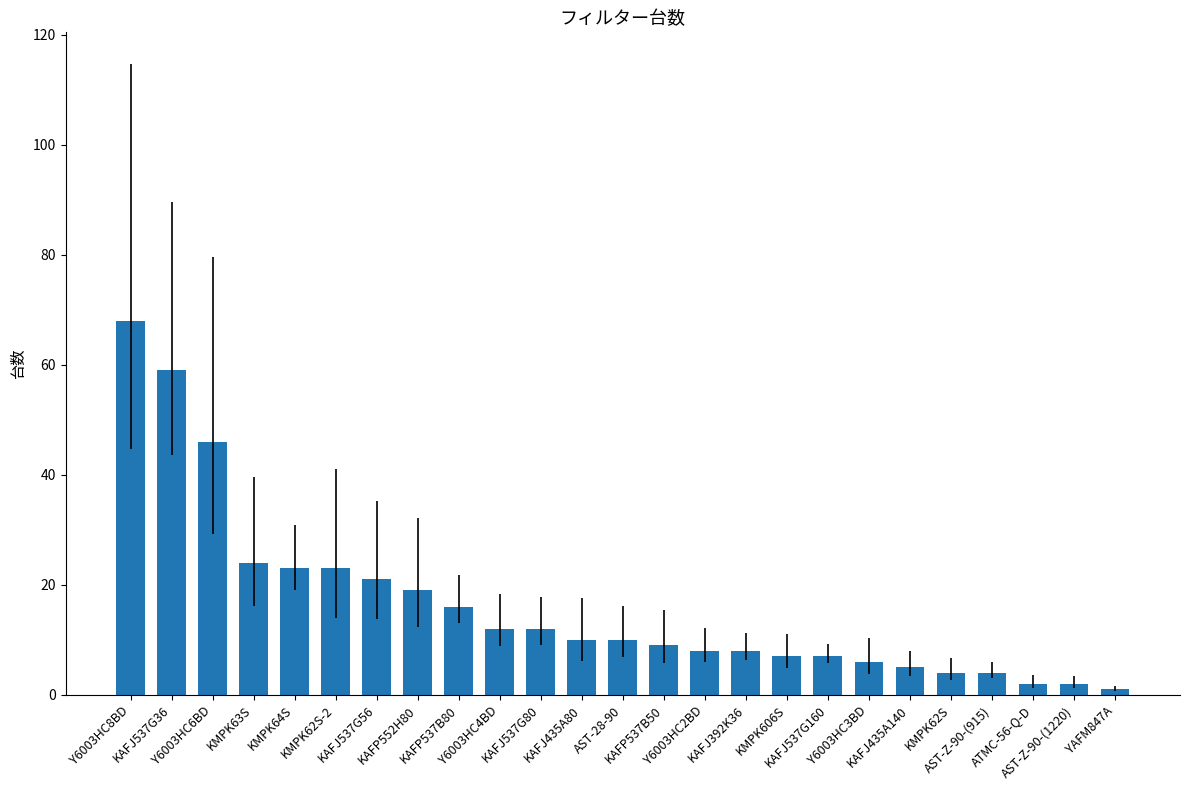

What is the label of the 6th bar from the left?

KMPK62S-2